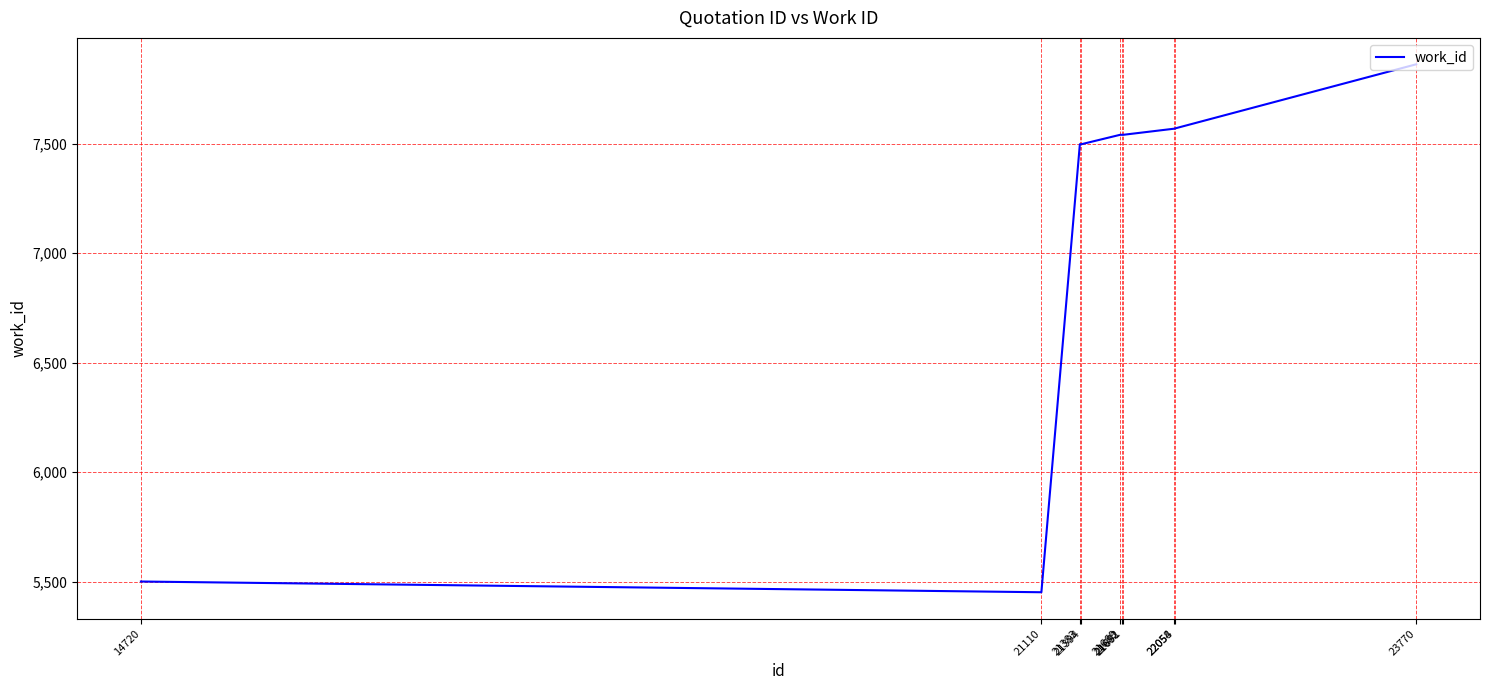

How many values are below 7541?

4